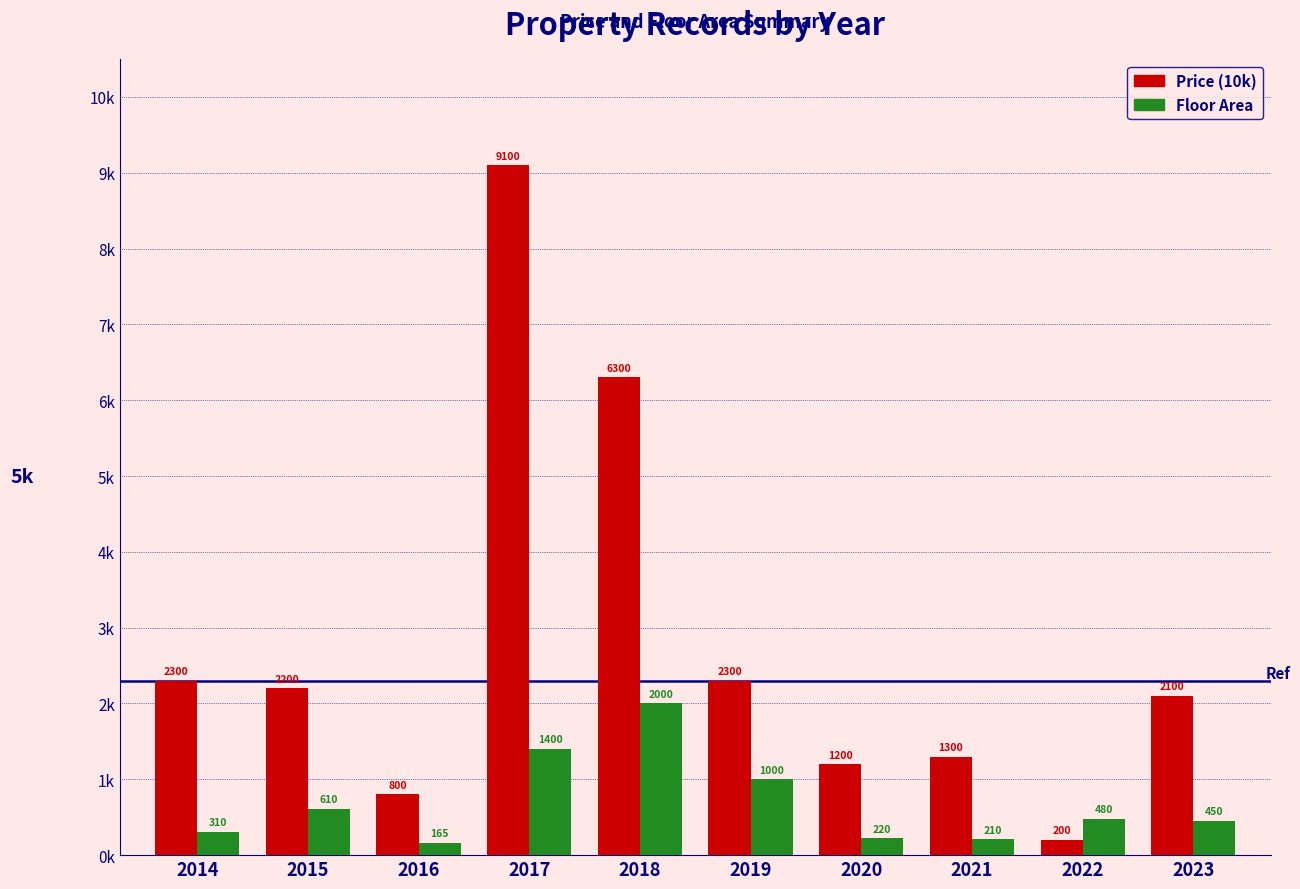

Does the chart contain any negative values?

No